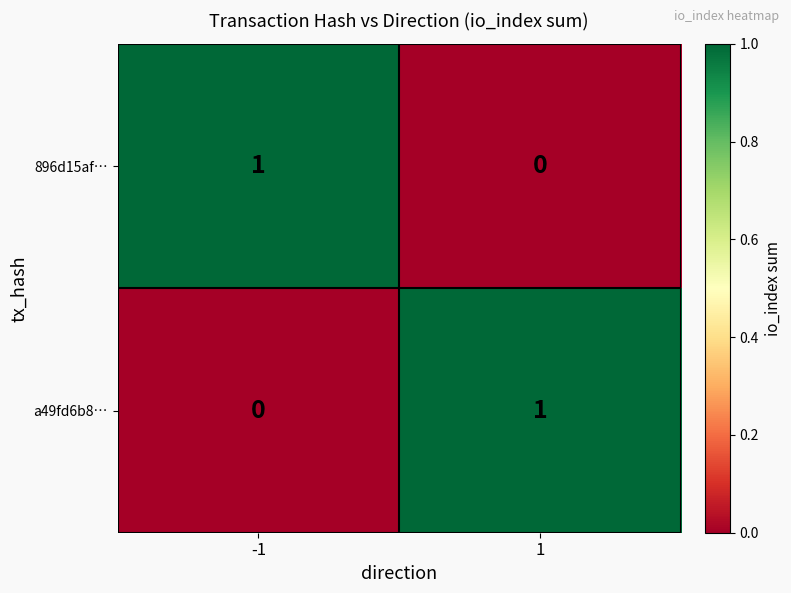

How many distinct data groups are displayed?

2